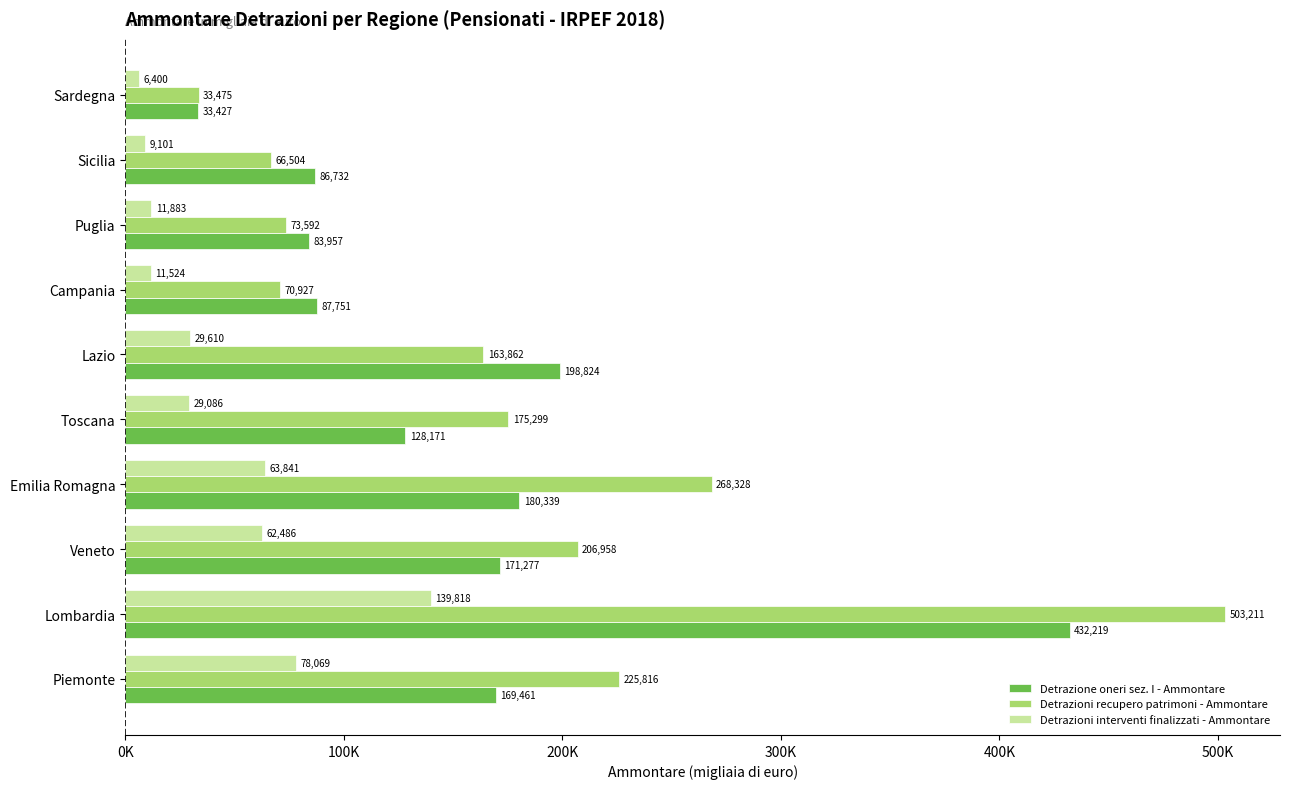

Which series has the largest total across all categories?

Detrazioni recupero patrimoni - Ammontare